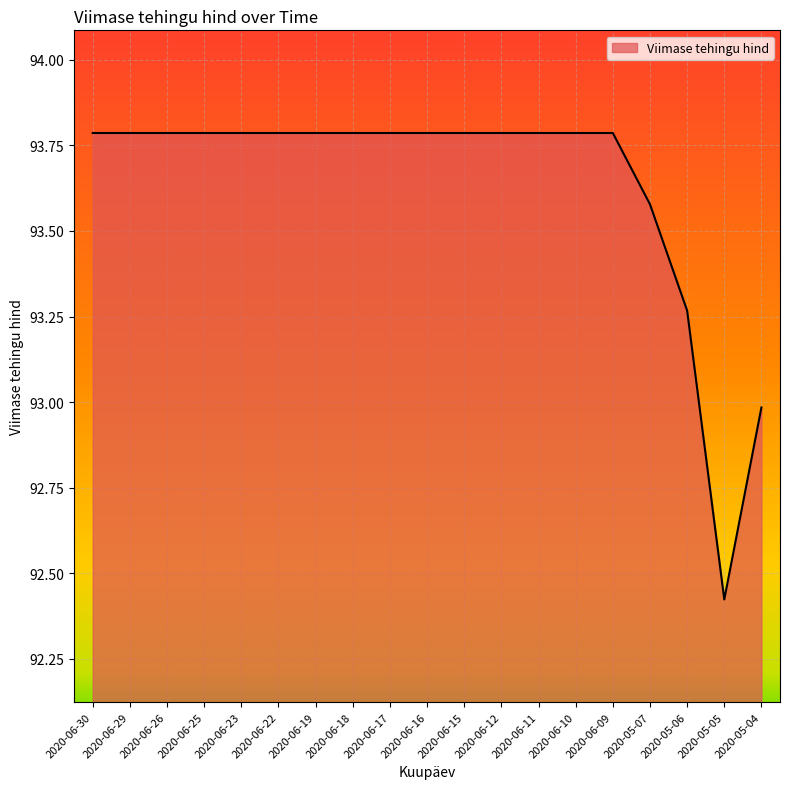

The value at 2020-05-07 is 165.4. True or false?

False